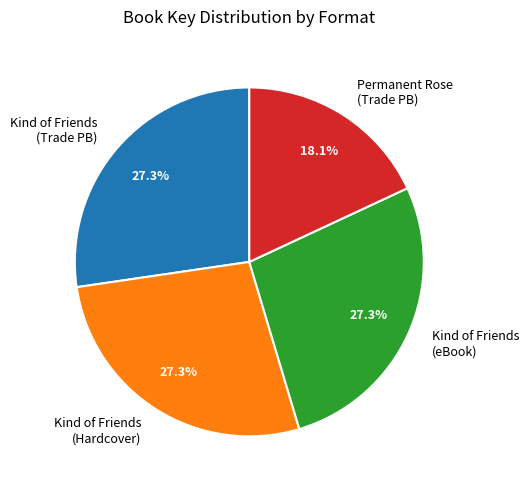

What is the smallest slice in the pie chart?

Permanent Rose (Trade PB)